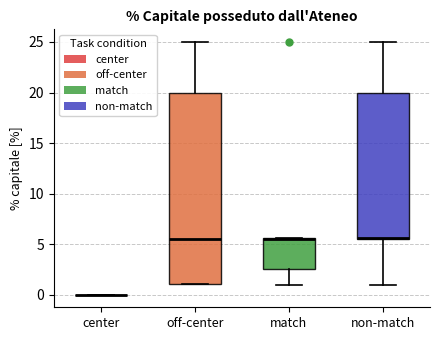

Reading left to right, transcribe this box plot: for each box, give where its median line is, the range the box spans, and where its two whiskers end, as read against the y-axis. The values are not printed on the chart, so give them approximately, as read against the axis.

center: box collapsed to a line at 0.0, whiskers 0.0 to 0.0
off-center: median 5.5, box 1.0 to 20.0, whiskers 1.0 to 25.0
match: median 5.5 (drawn on the box's upper edge), box 2.5 to 5.5, whiskers 1.0 to 5.5
non-match: median 5.5 (drawn on the box's lower edge), box 5.5 to 20.0, whiskers 1.0 to 25.0